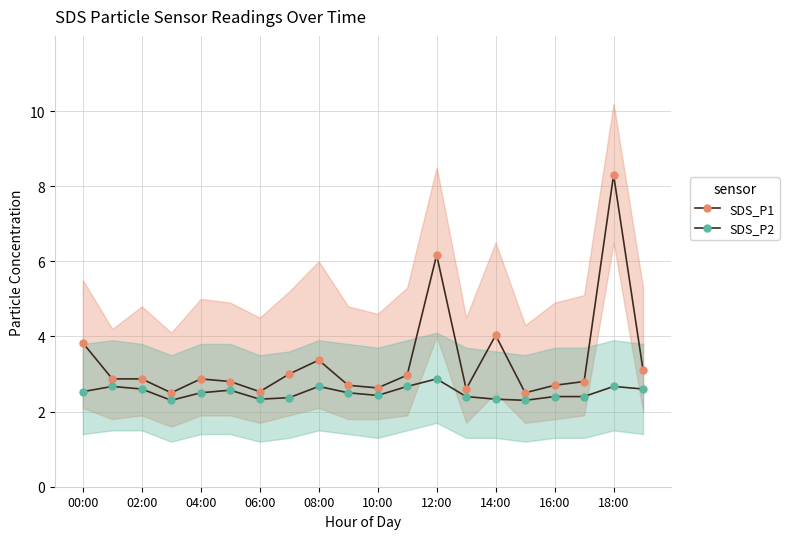

Count the number of data series in this chart.

2